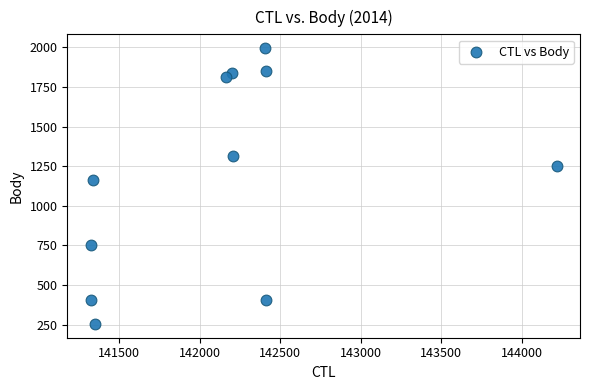

What Y value in the scatter plot is closest to 1125?

1160